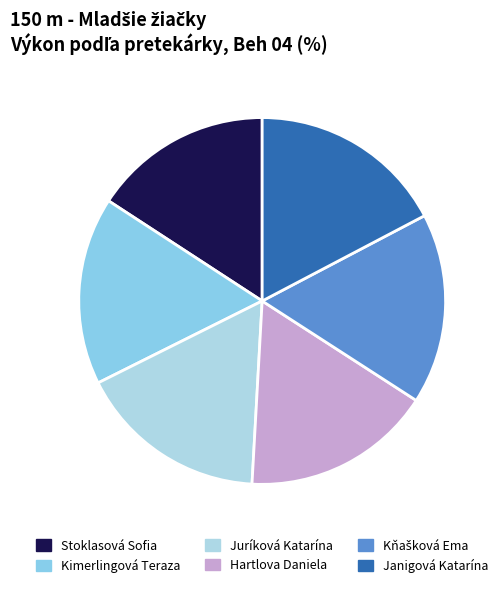

Is there a majority slice in this chart?

No